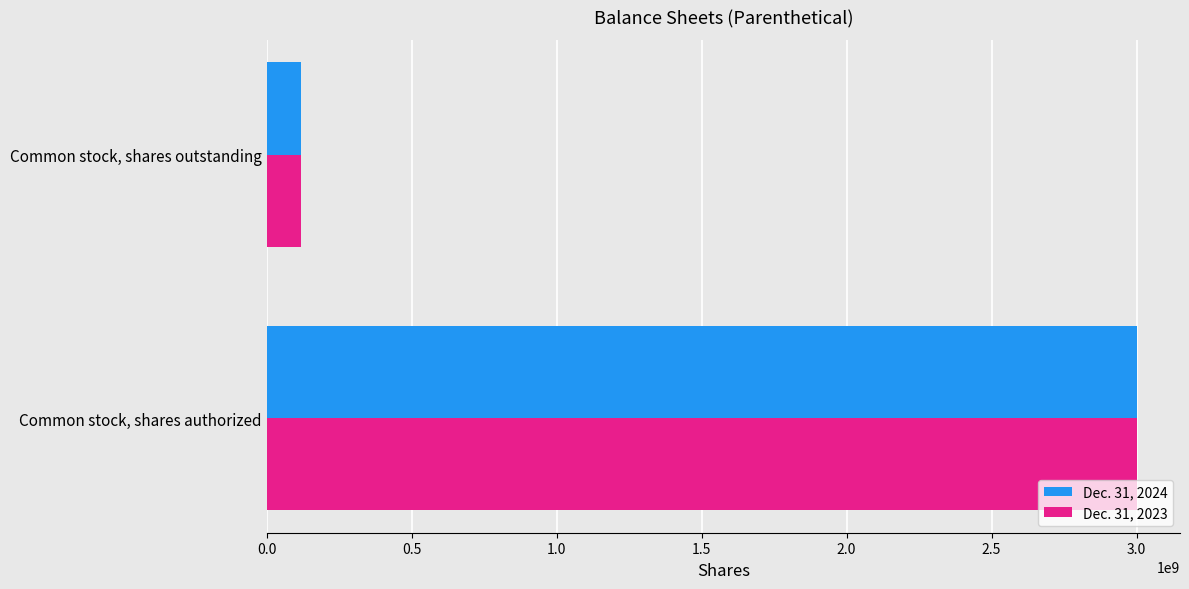

What is the difference between the maximum and minimum values in the Dec. 31, 2024 series?

2882107559